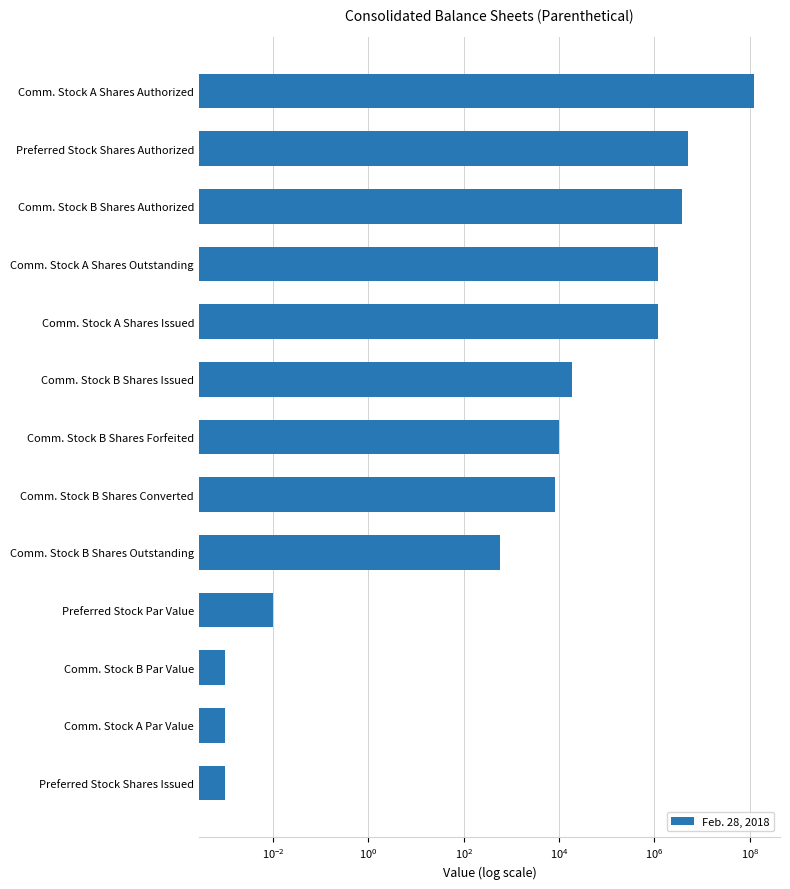

Where is the data nearest to the value 60000000?

Preferred Stock Shares Authorized